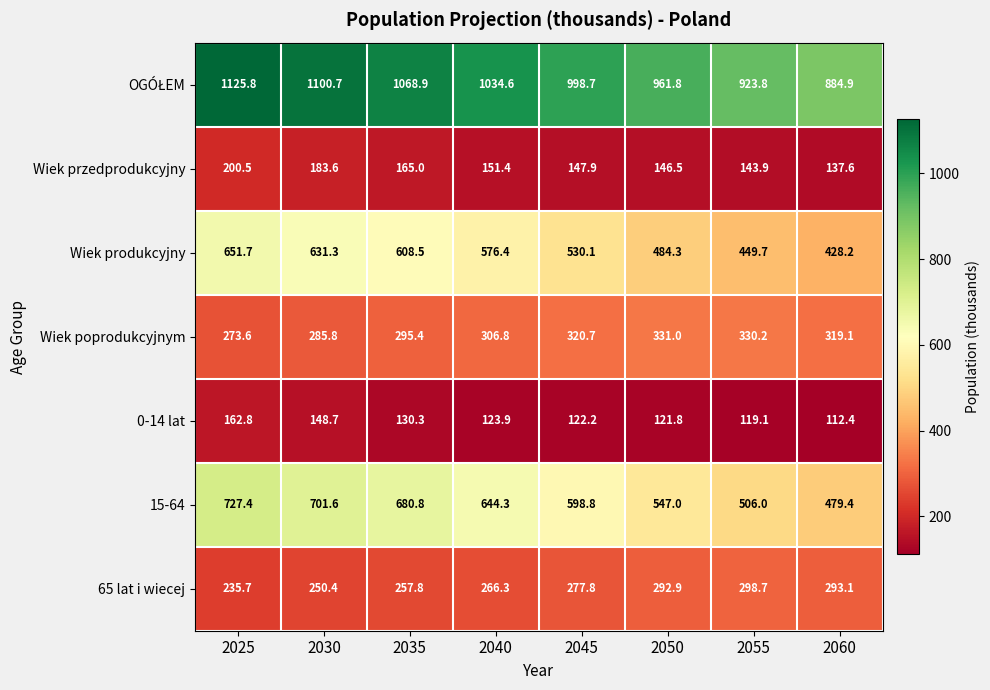

The 0-14 lat series shows 112.4 at 2060. True or false?

True